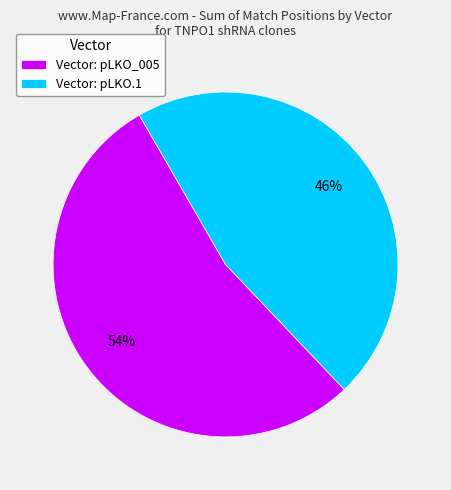

What percentage is the Vector: pLKO.1 slice, to the nearest percent?

46%